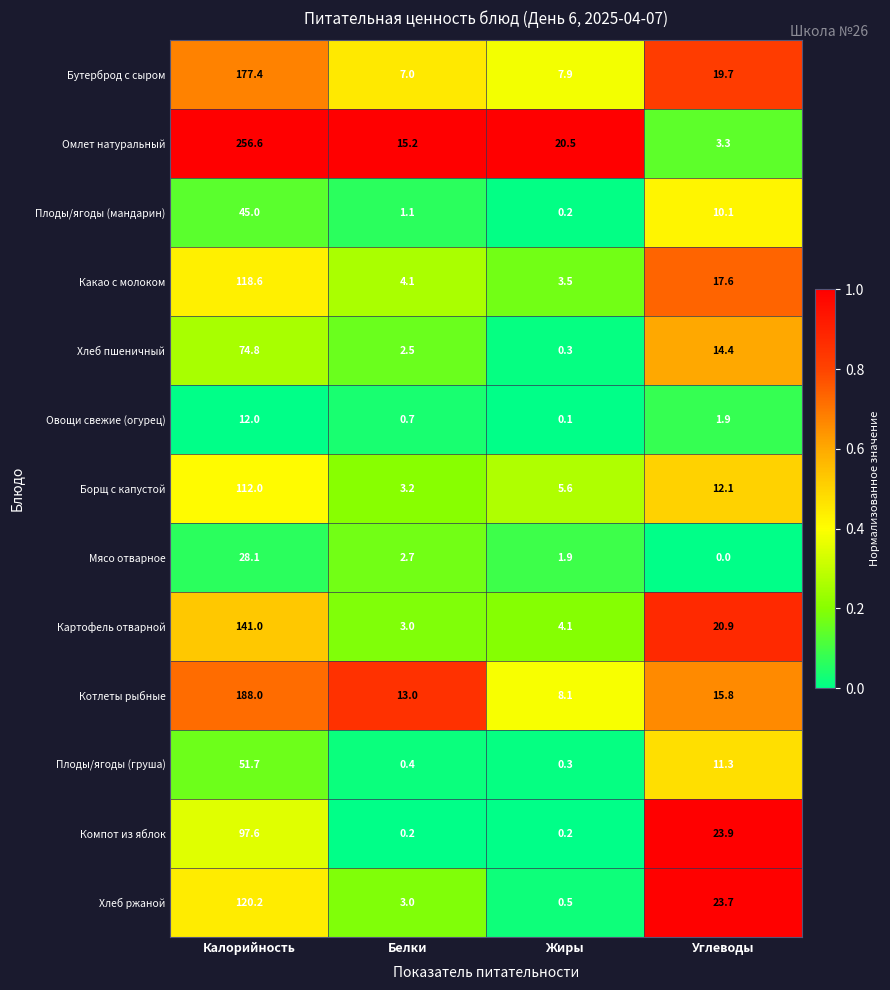

The value of Хлеб ржаной at Белки is 3.0. True or false?

True